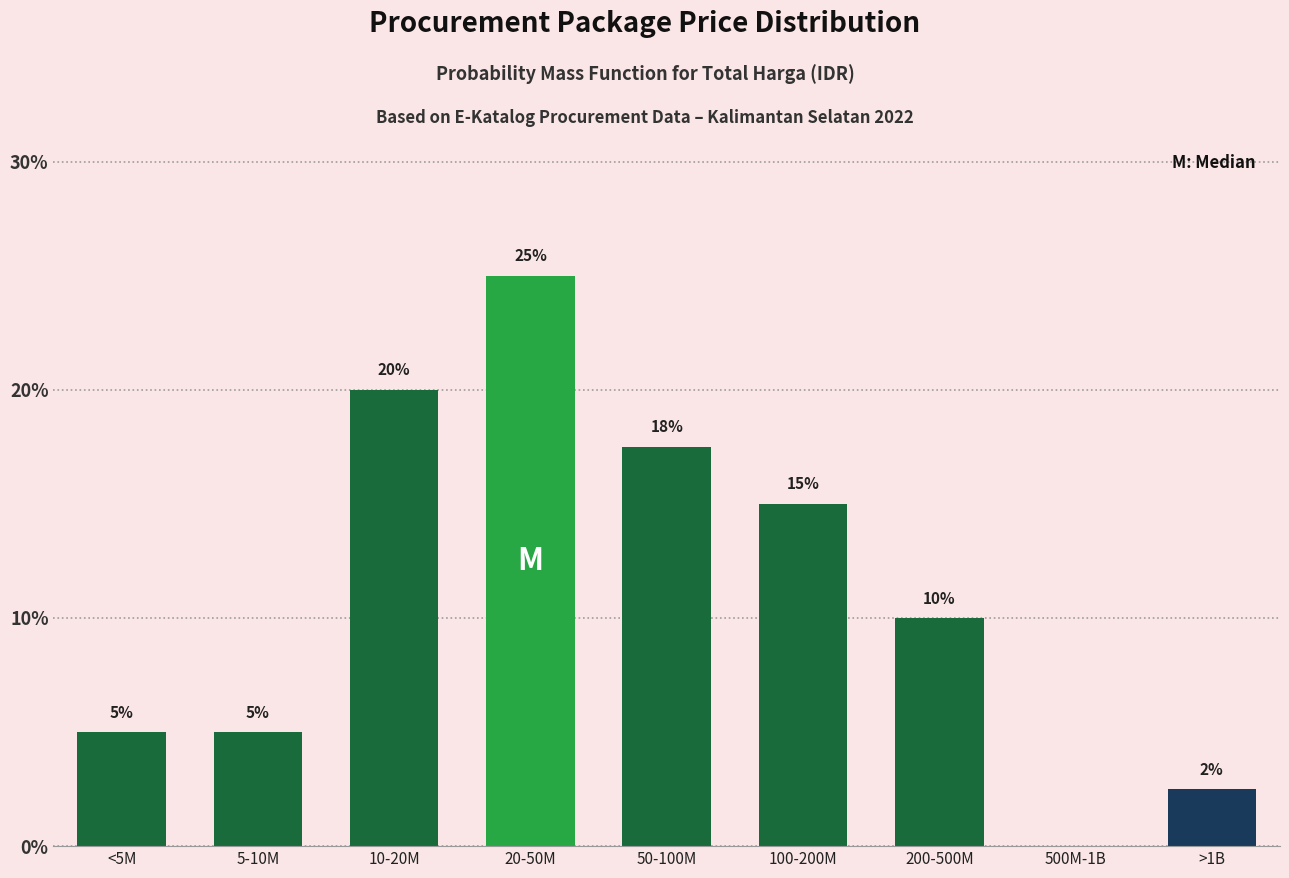

At which label is the value closest to 12?

200-500M